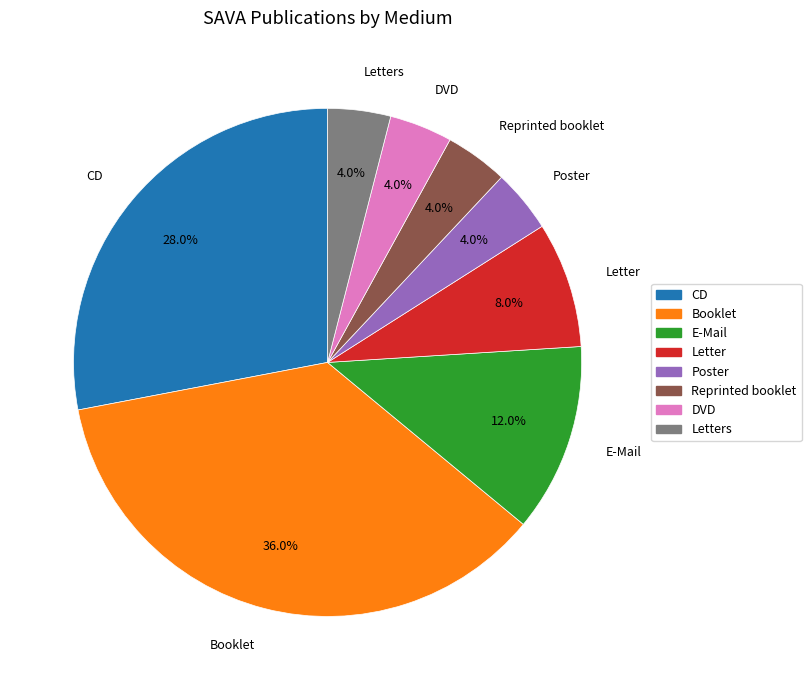

Does Letters represent more than half of the total?

No